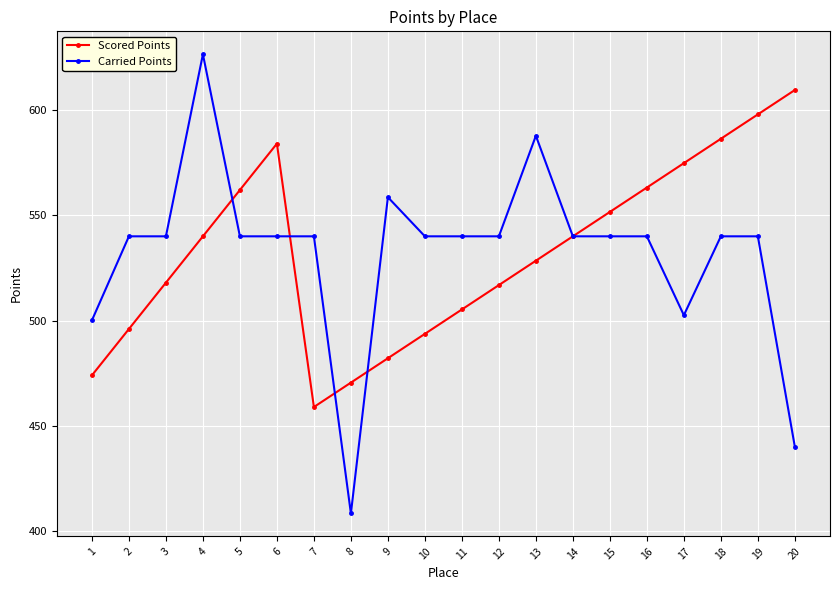

Which label corresponds to the smallest value in the chart?

8